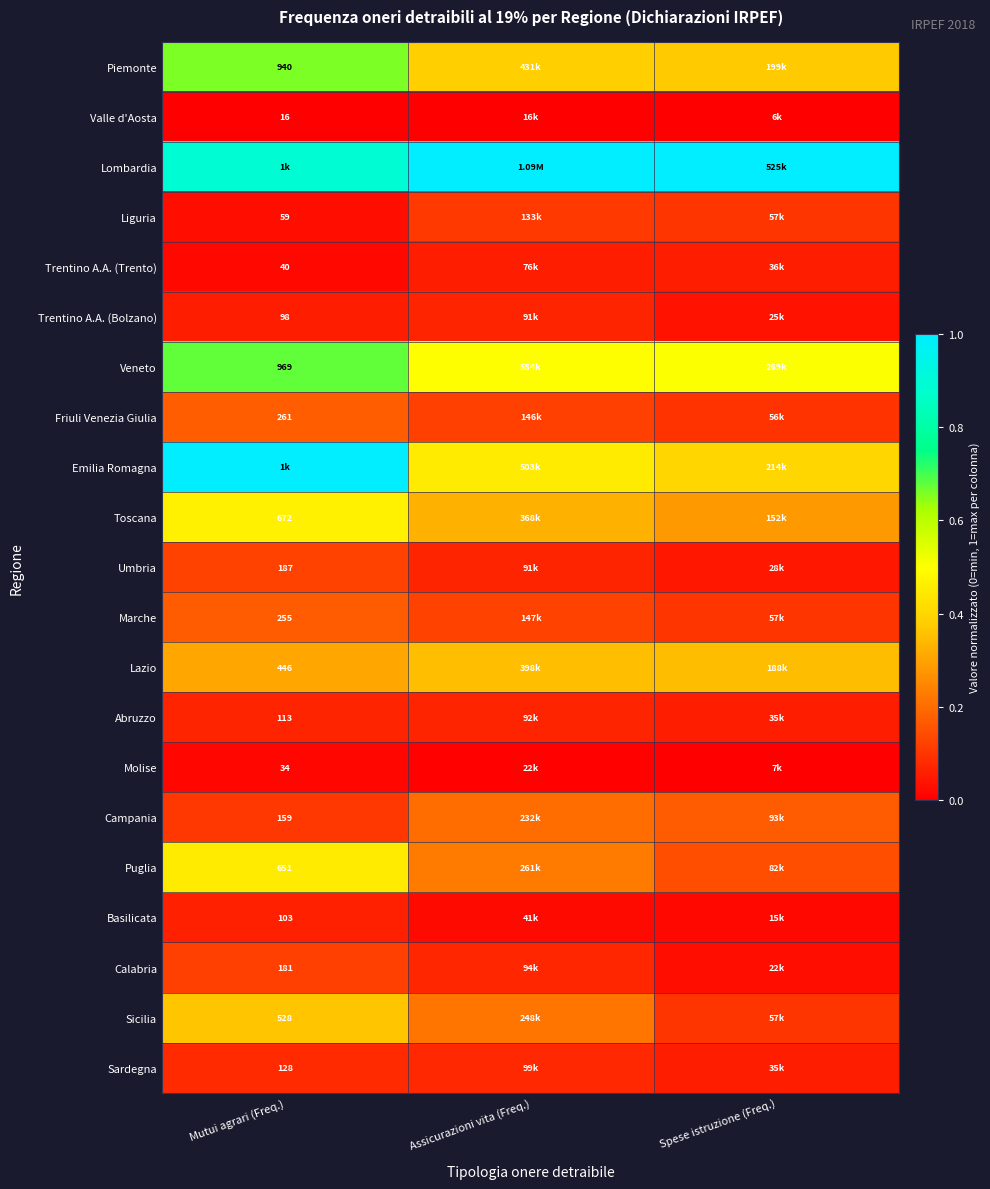

Is it true that Veneto equals 0.5 at Spese istruzione (Freq.)?

True